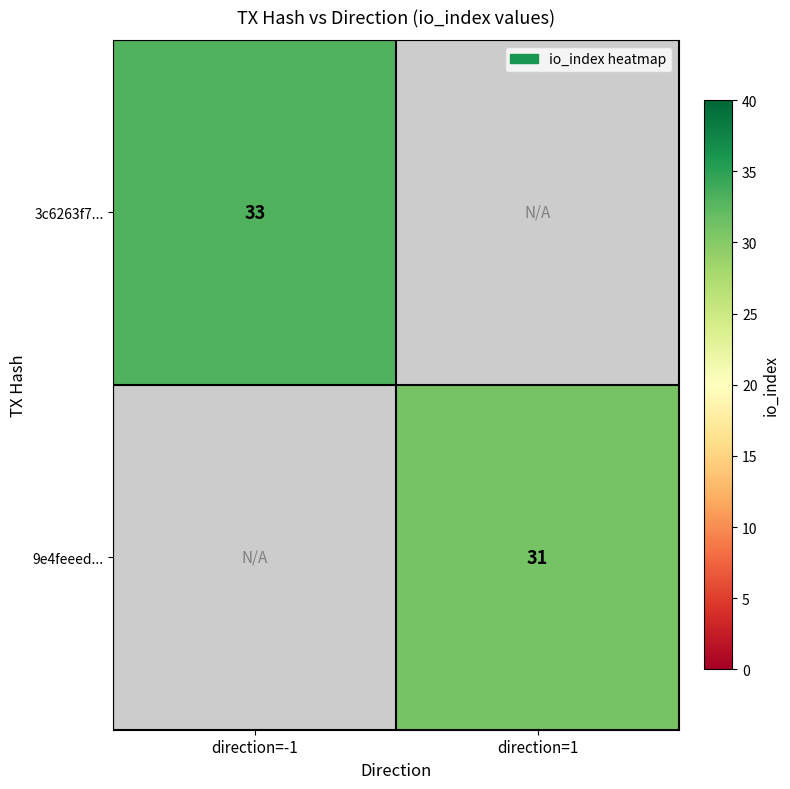

Count the number of categories in the chart.

2